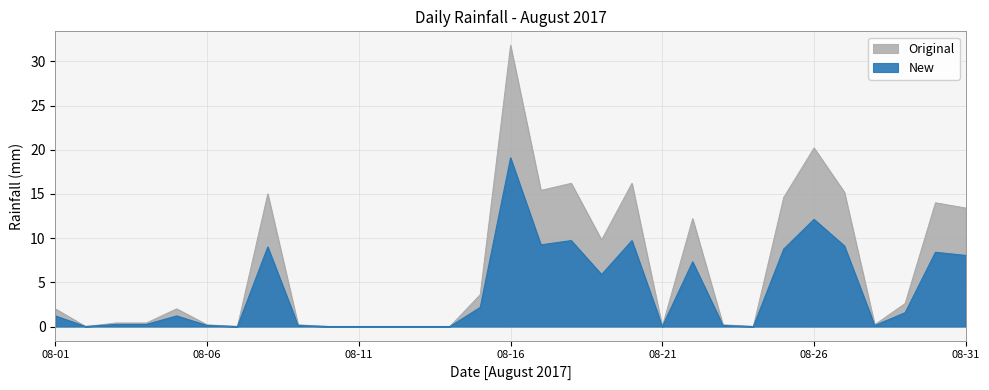

True or false: Original and New intersect in this chart.

False